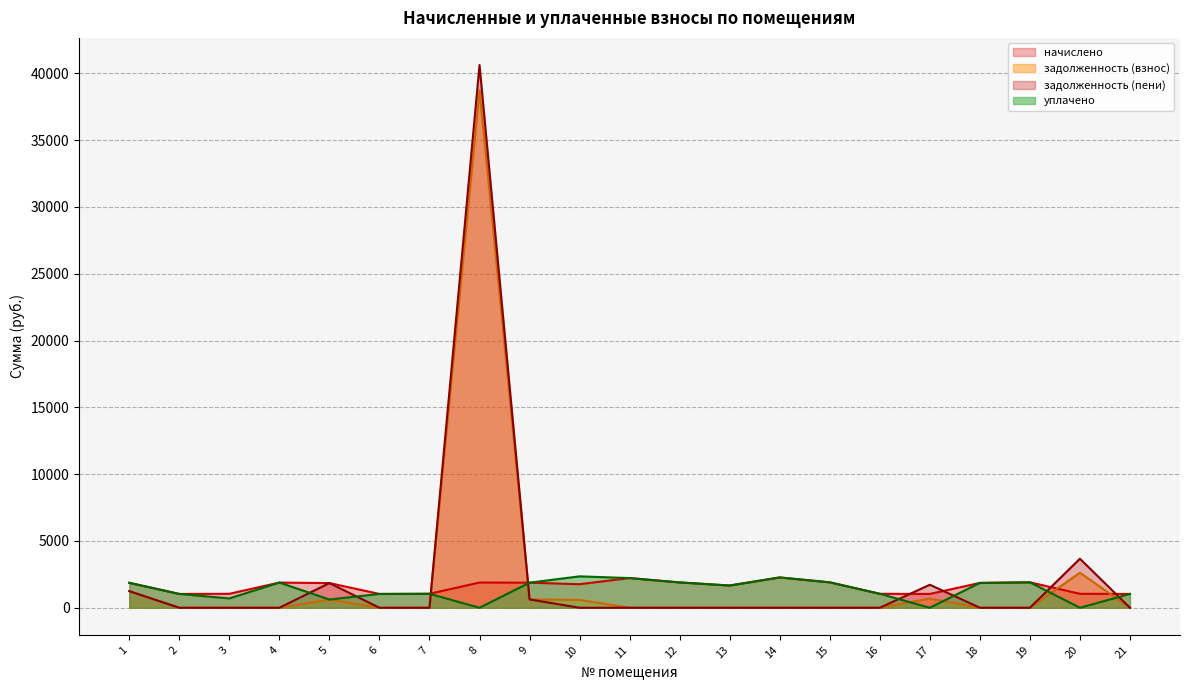

List the labels in order of задолженность (пени) value, smallest first.

2, 3, 4, 6, 7, 10, 11, 12, 13, 14, 15, 16, 18, 19, 21, 9, 1, 17, 5, 20, 8